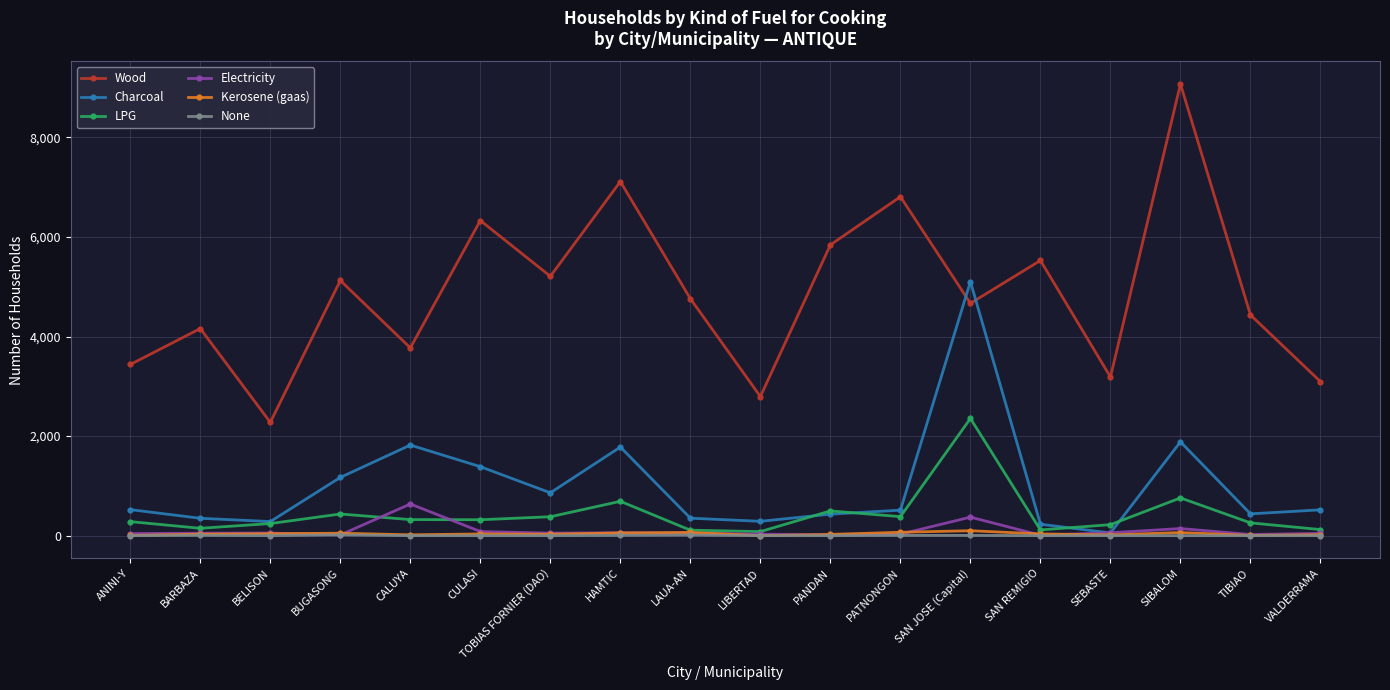

True or false: Electricity and Wood cross at least once.

False